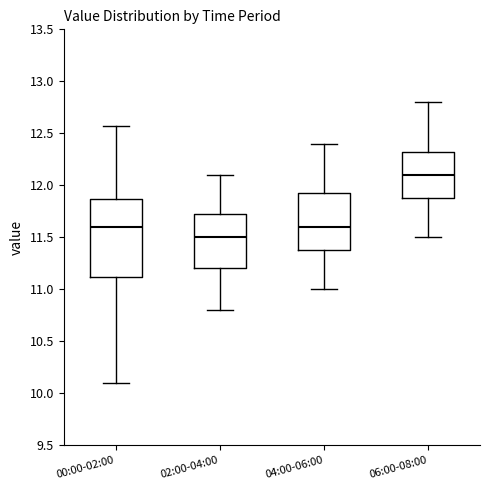

Where does the median line of the box for 02:00-04:00 sit on the y-axis? The values are not printed on the chart, so give them approximately, as read against the axis.

11.50